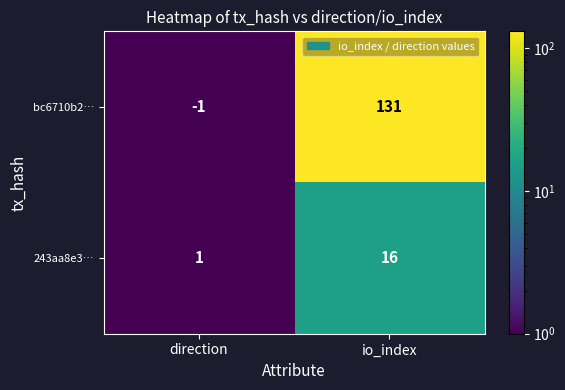

How many series are shown in this chart?

2